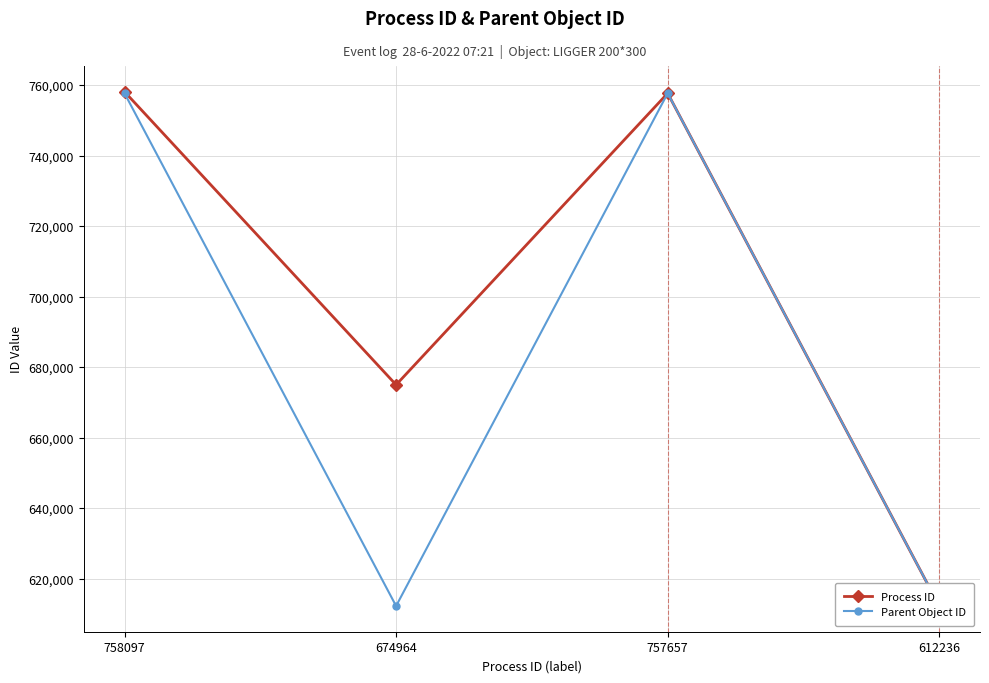

Reading left to right, transcribe all the data shown in this chart.

Process ID: 758097	674964	757657	612236
Parent Object ID: 757657	612236	757657	612236